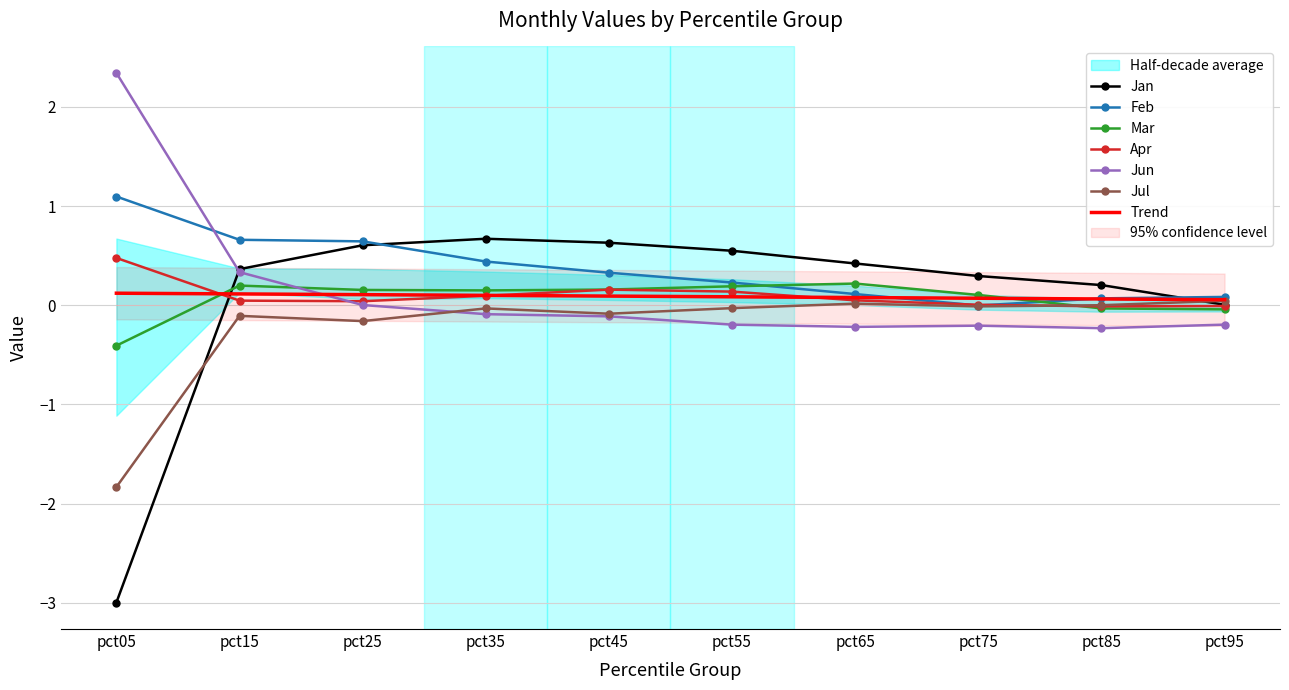

What is the value of the Mar point at the 2nd from the left?

0.2